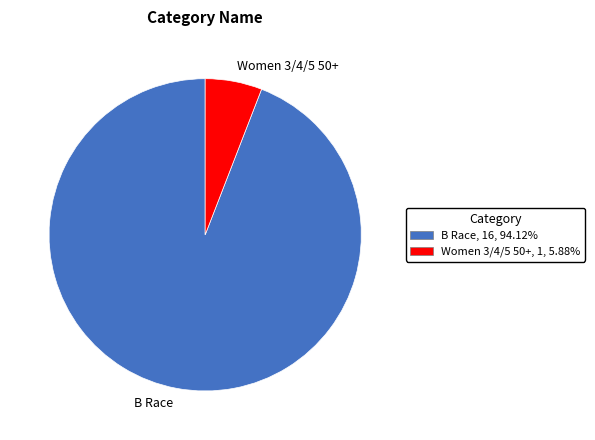

Rank the categories by value from lowest to highest.

Women 3/4/5 50+, B Race